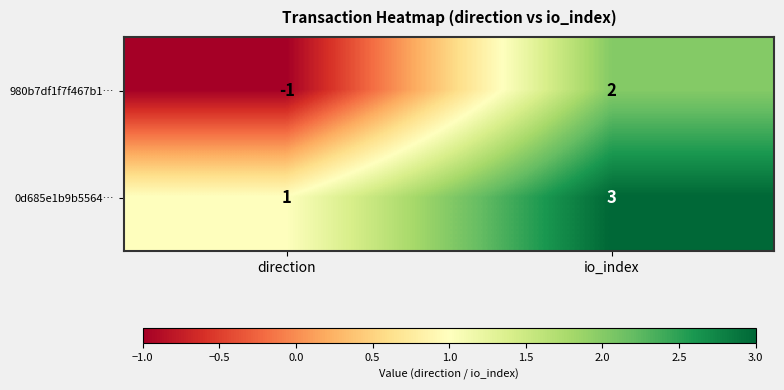

True or false: 0d685e1b9b5564… has a value of 2 at direction.

False